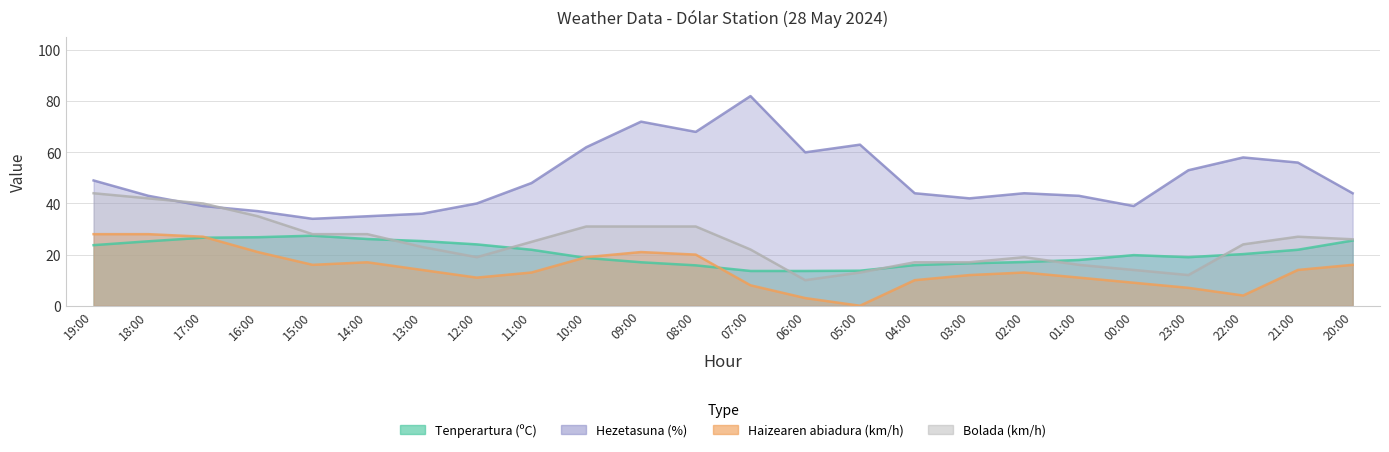

Where is the first local maximum for Hezetasuna (%)?

09:00